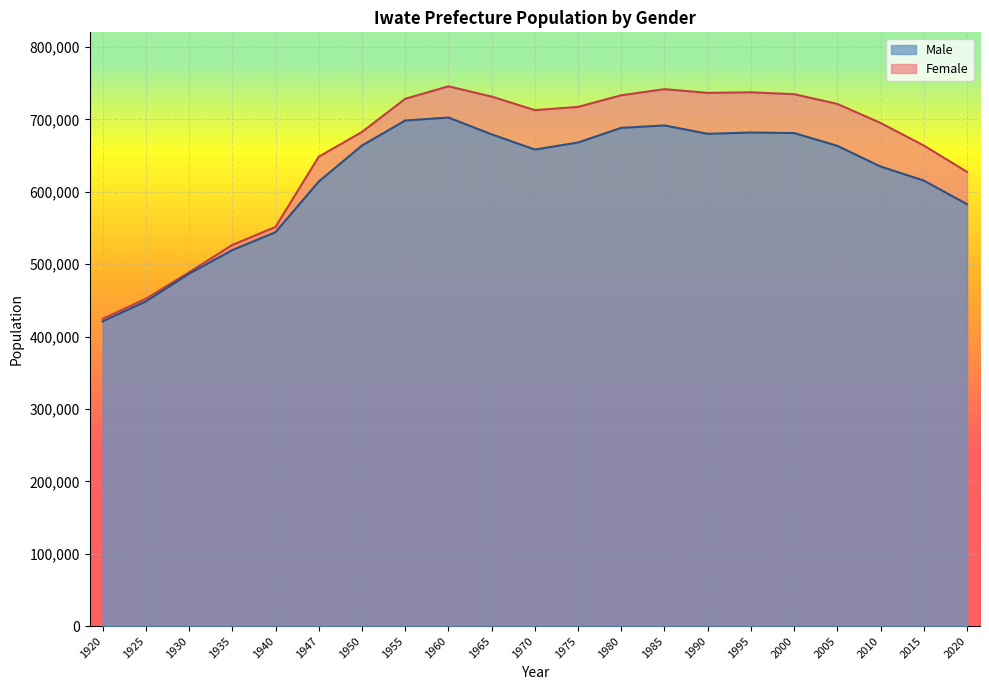

At which category does Female reach its first local peak?

1960